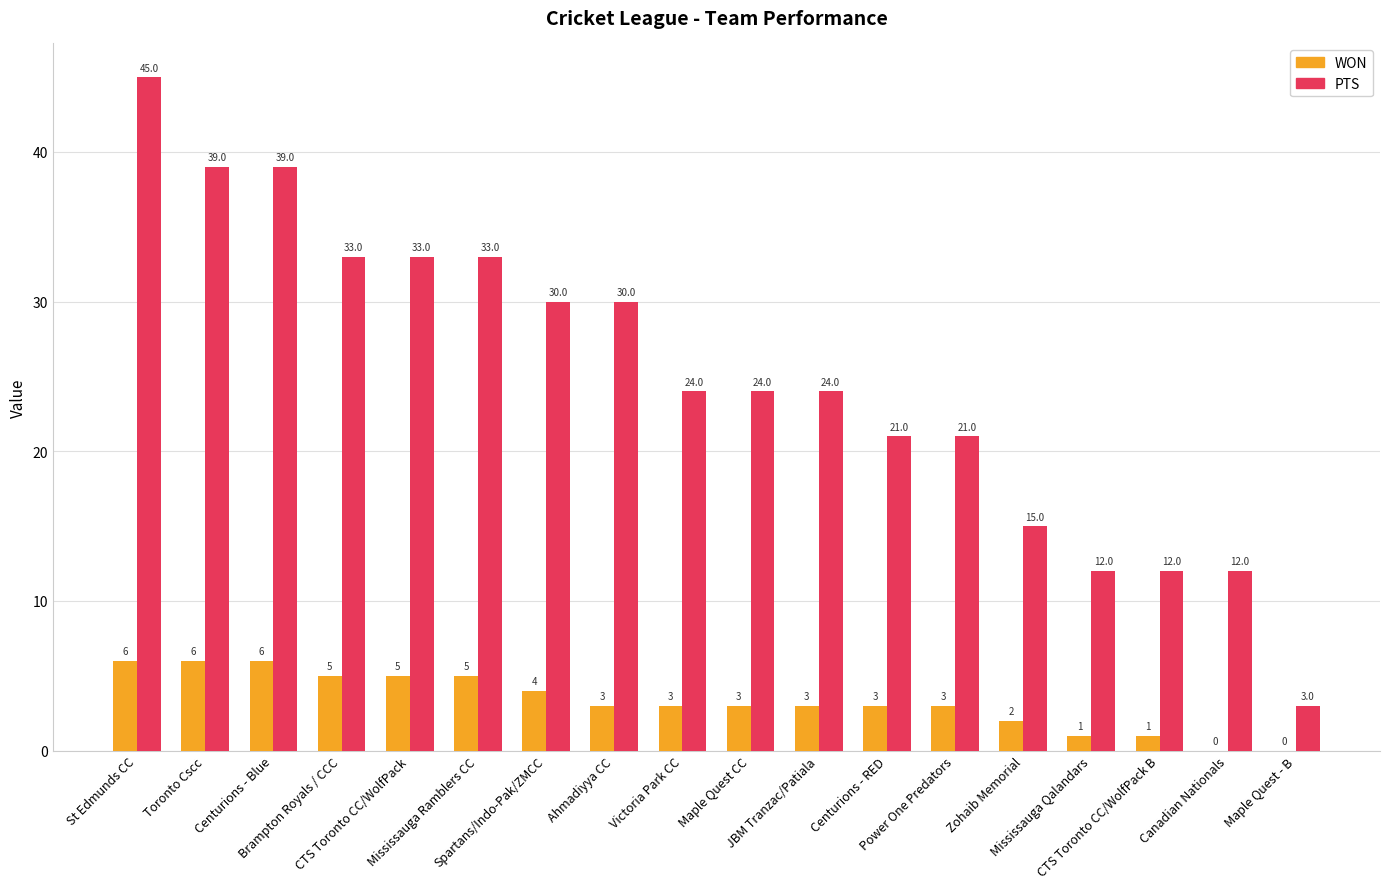

Which series has the largest total across all categories?

PTS